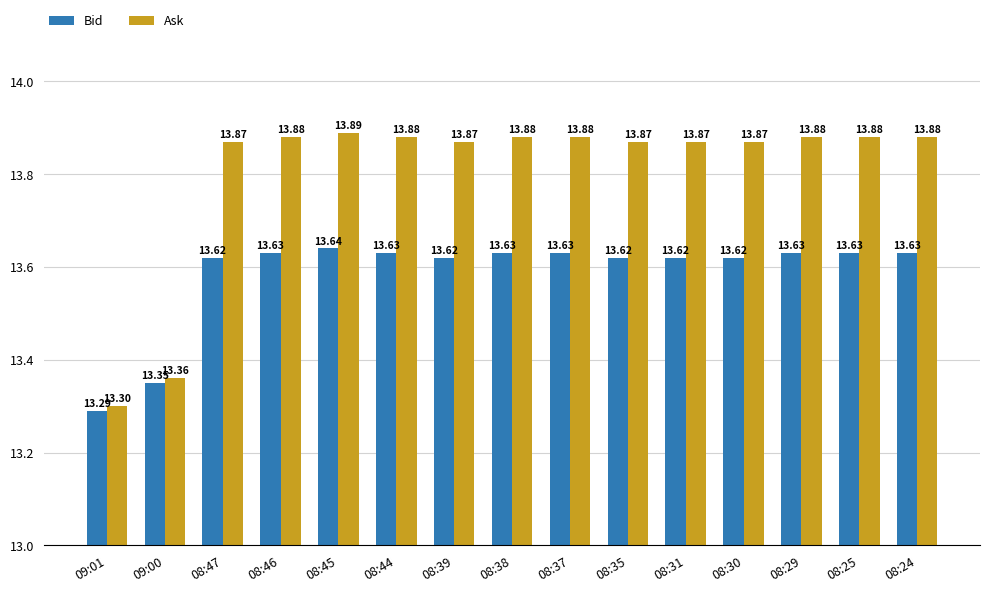

What is the difference between the second highest and second lowest values in the Ask series?

0.5